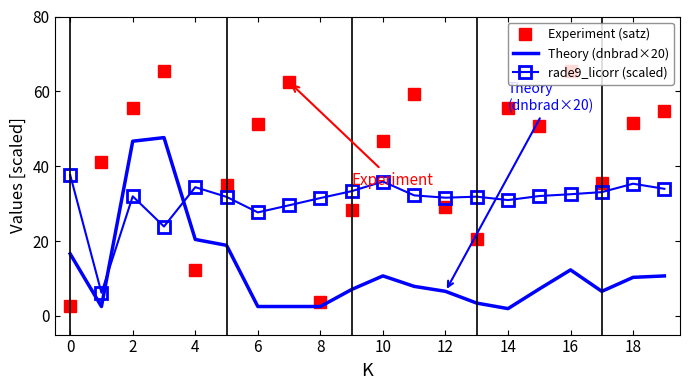

In rade9_licorr (scaled), how many points are higher than both neighbors (excluding endpoints)?

5